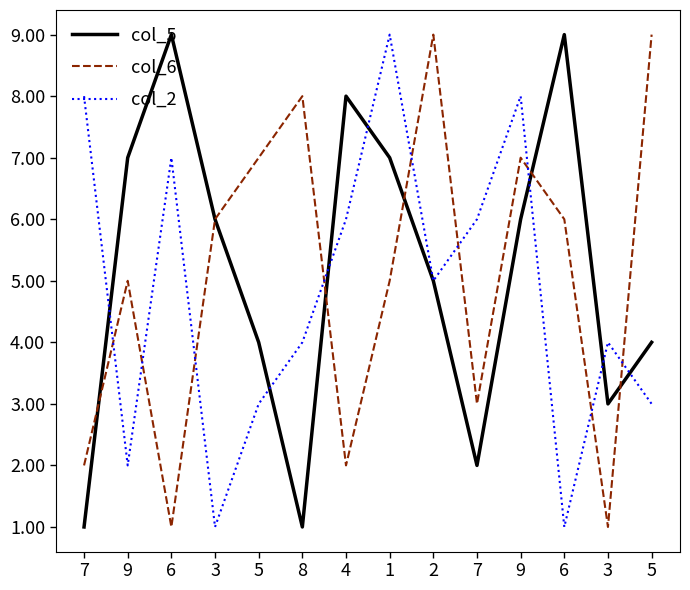

Does the chart have visible grid lines?

No